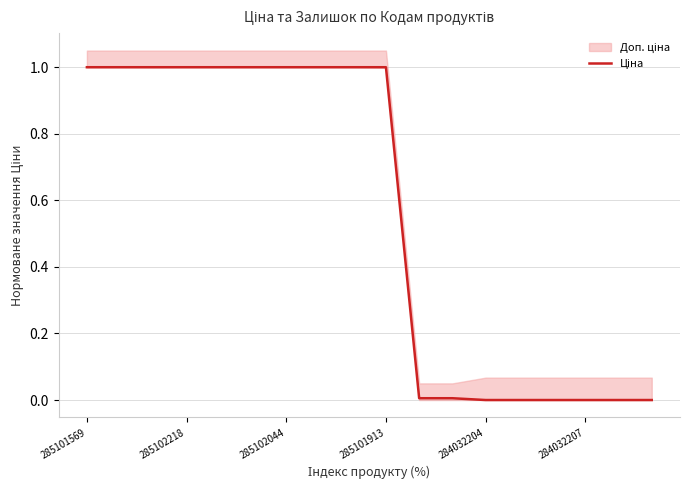

Reading left to right, transcribe all the data shown in this chart.

1.0	1.0	1.0	1.0	1.0	1.0	1.0	1.0	1.0	1.0	0.0	0.0	0.0	0.0	0.0	0.0	0.0	0.0